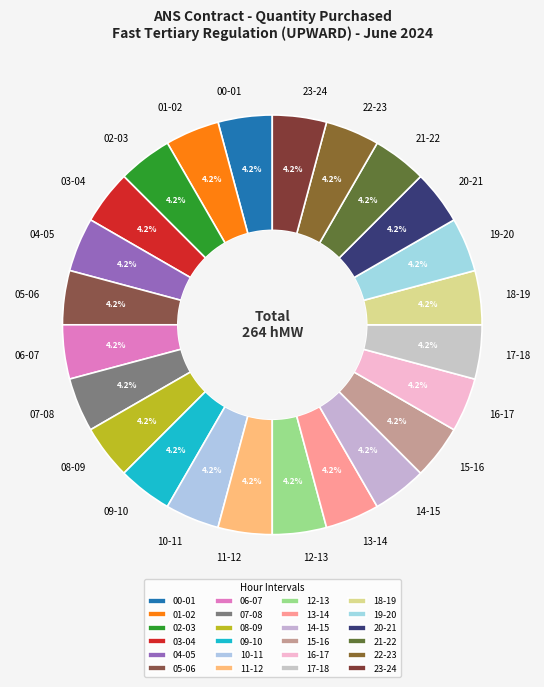

What percentage is NOT represented by 14-15?

95.8%